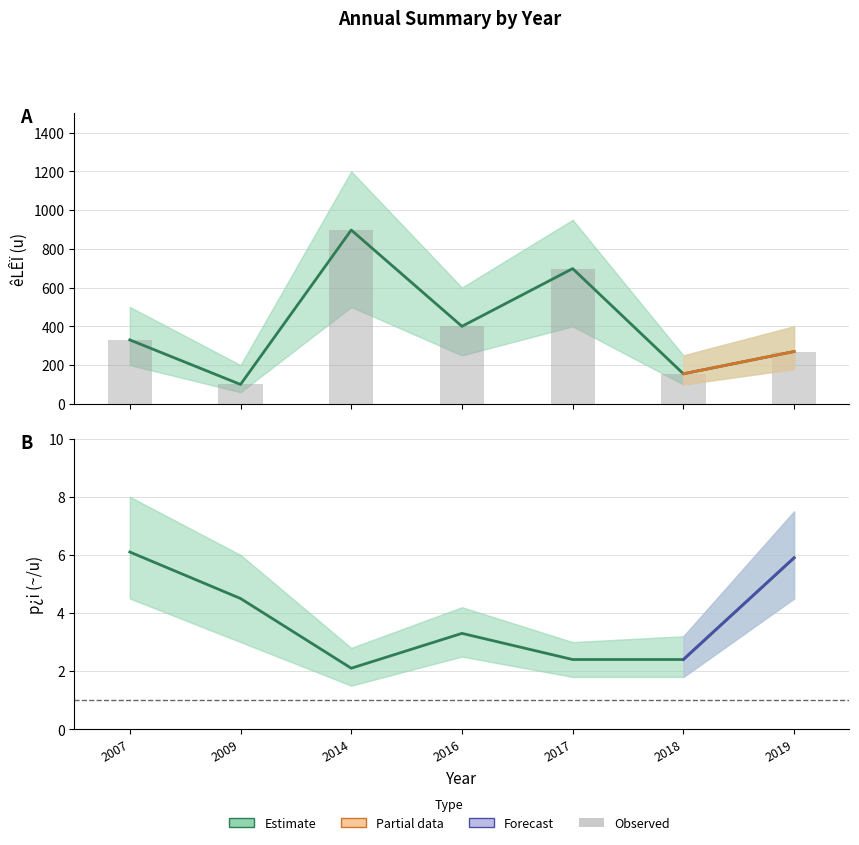

What is the approximate value of p¿i(~/u) at 2009?

4.5